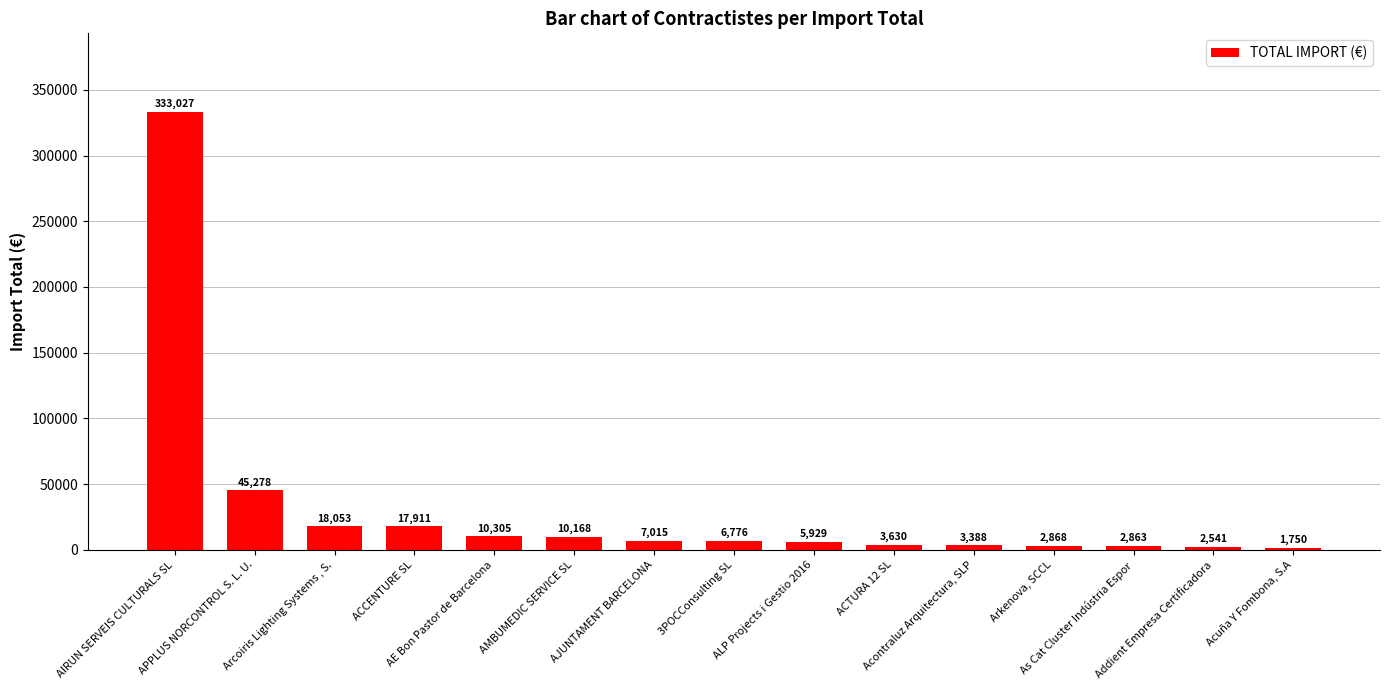

What is the minimum value shown in the chart?

1750.0